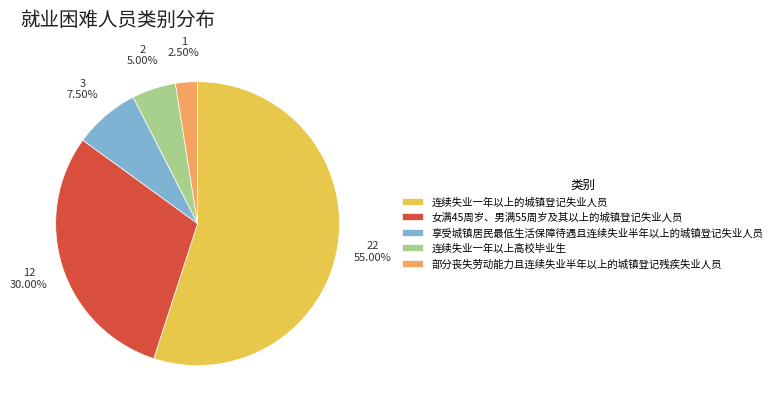

How many segments does this pie chart have?

5